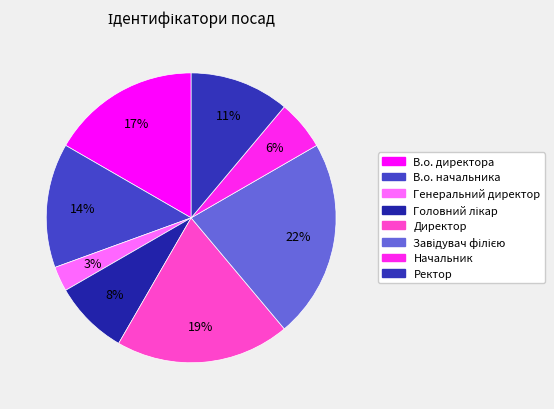

Between Ректор and Начальник, which is larger?

Ректор